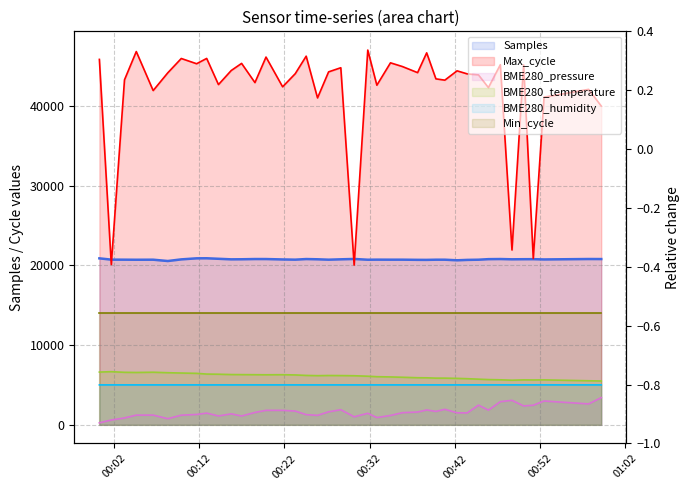

What is the label of the 11th point from the left?

2022/06/02 00:15:45